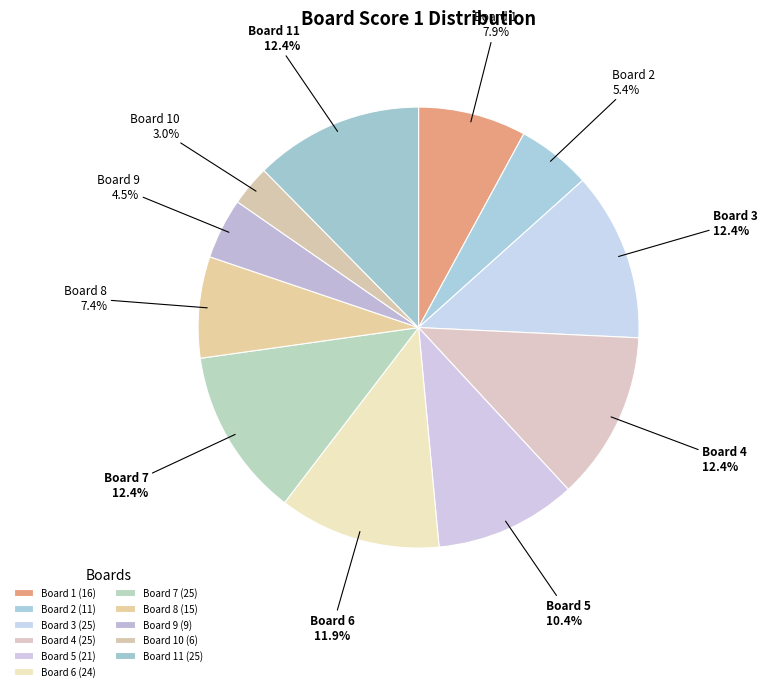

Is Board 3 the majority of the pie?

No